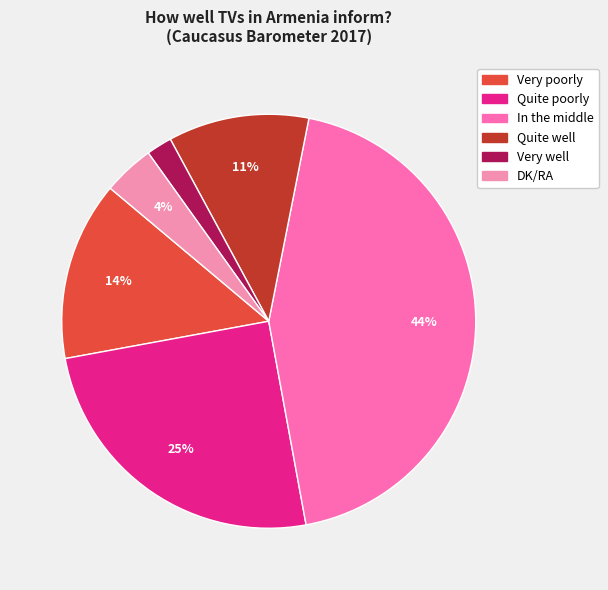

Rank the categories by value from lowest to highest.

Very well, DK/RA, Quite well, Very poorly, Quite poorly, In the middle